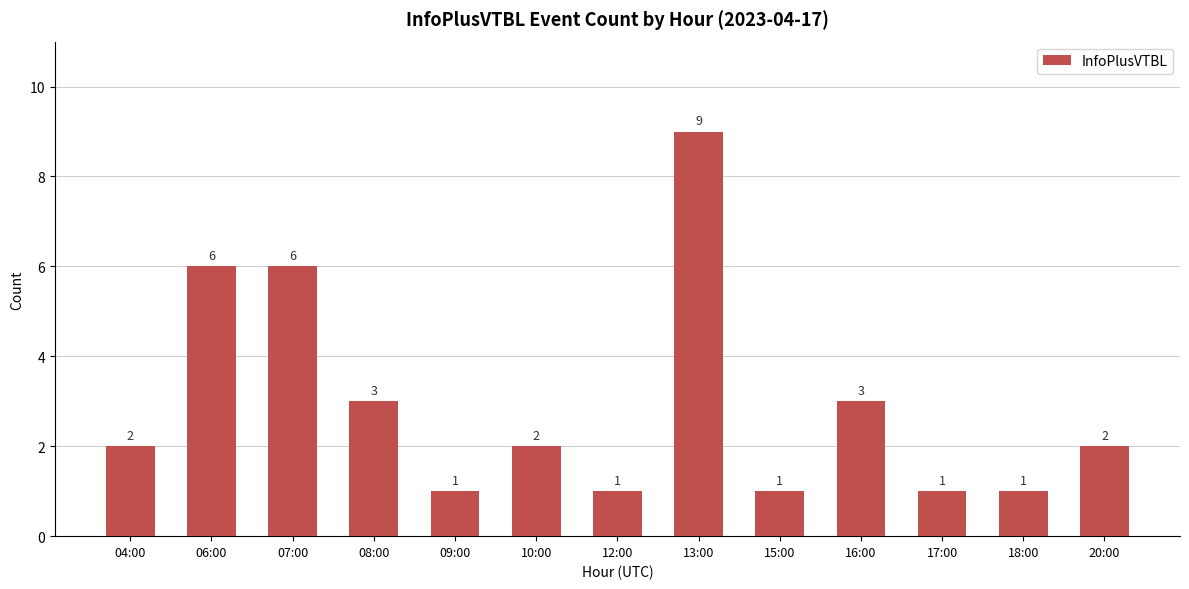

Reading left to right, list all the values displayed in this chart.

04:00=2	06:00=6	07:00=6	08:00=3	09:00=1	10:00=2	12:00=1	13:00=9	15:00=1	16:00=3	17:00=1	18:00=1	20:00=2